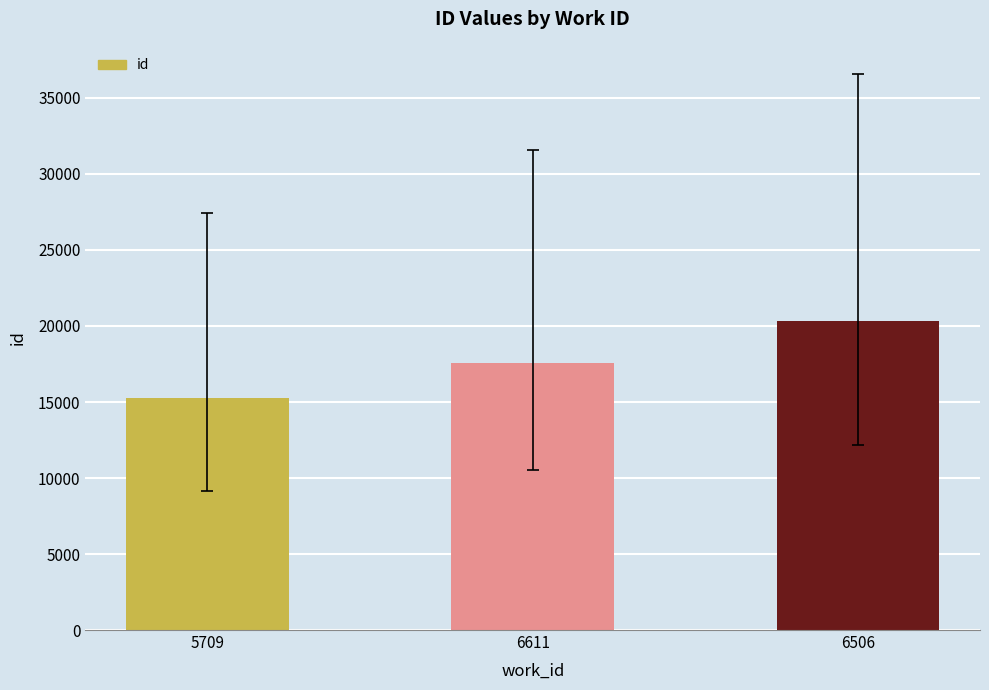

What position from the left is 6506?

3